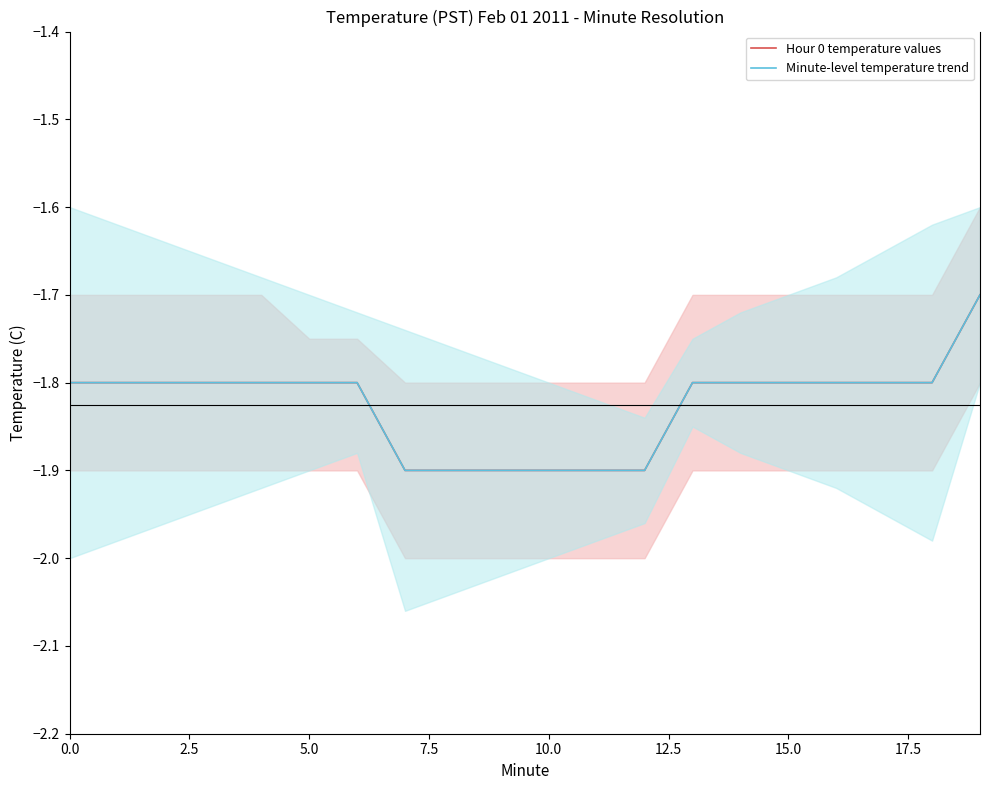

What is the total value across all series at 19?

-3.4